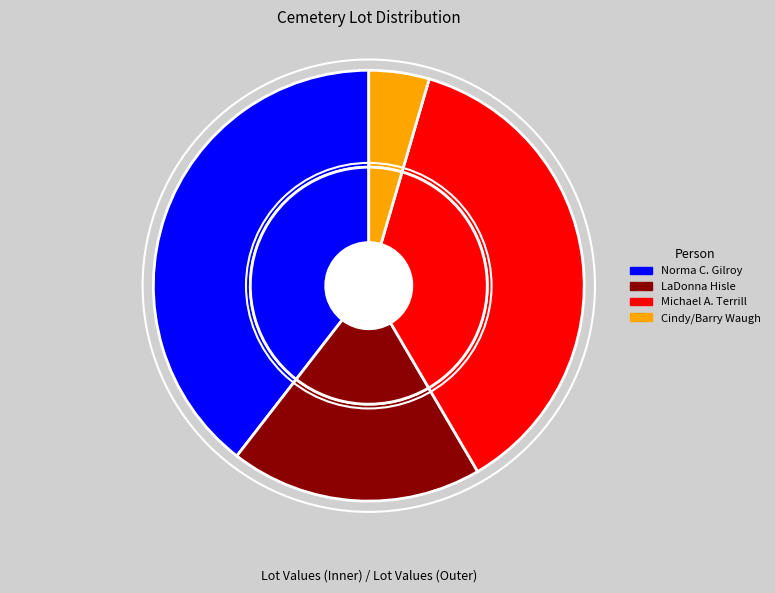

How many slices are in this pie chart?

4